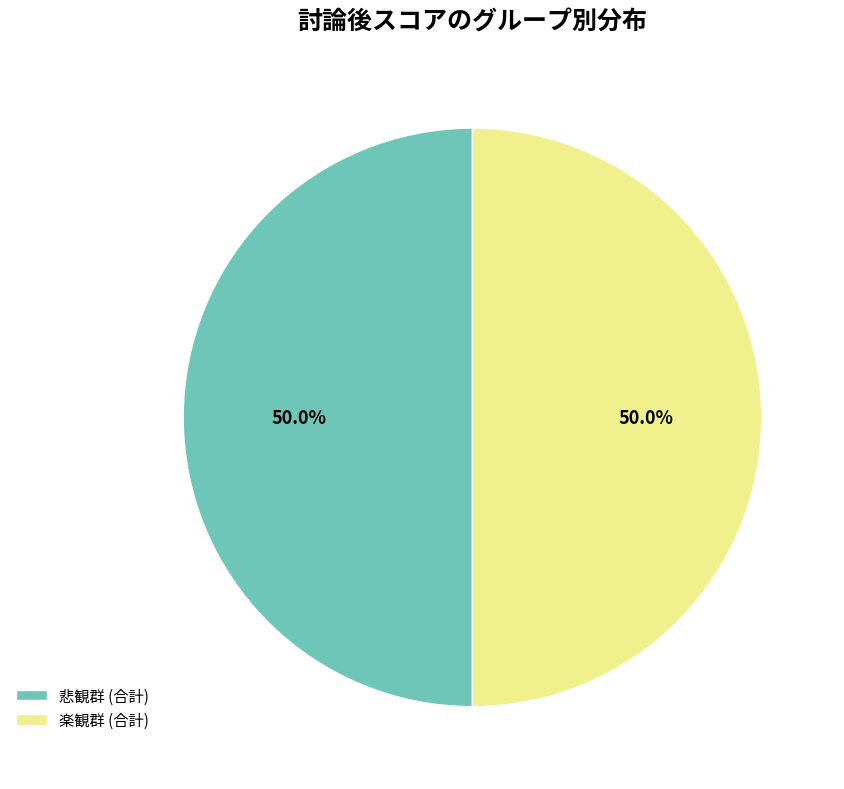

What is the ratio of the value at 楽観群 (合計) to the value at 悲観群 (合計)?

1.0